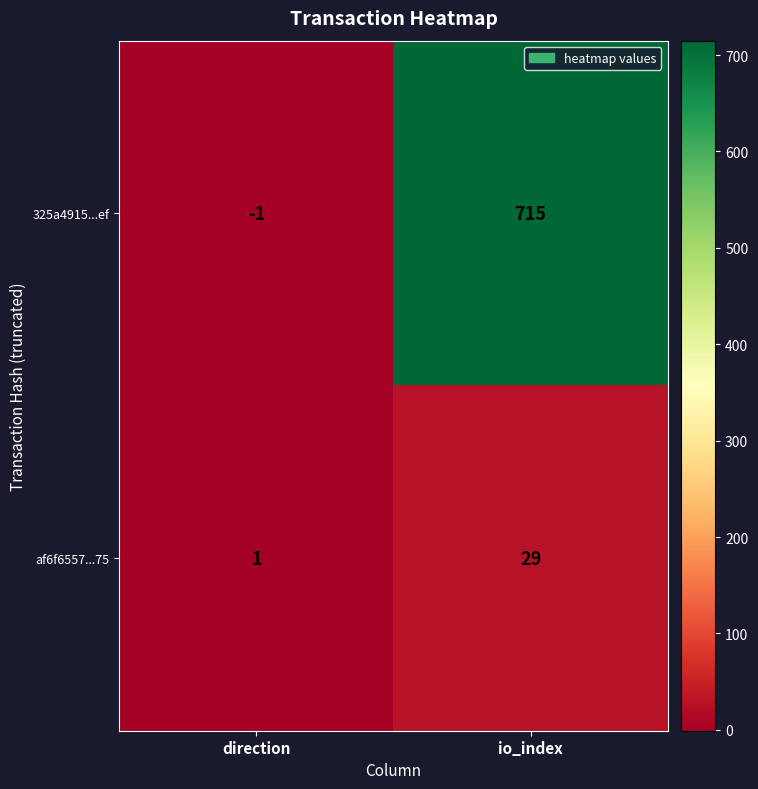

Which series has the largest total across all categories?

325a4915...ef